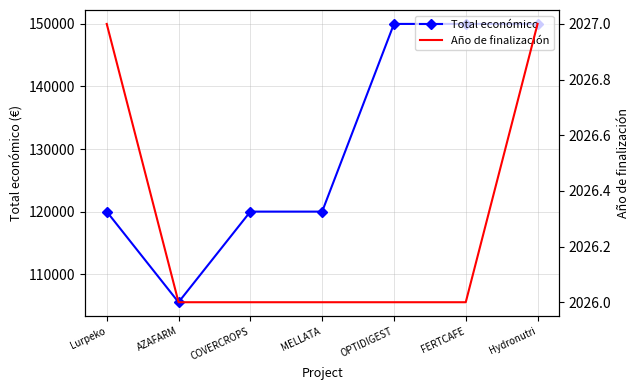

What is the maximum value shown in the chart?

150000